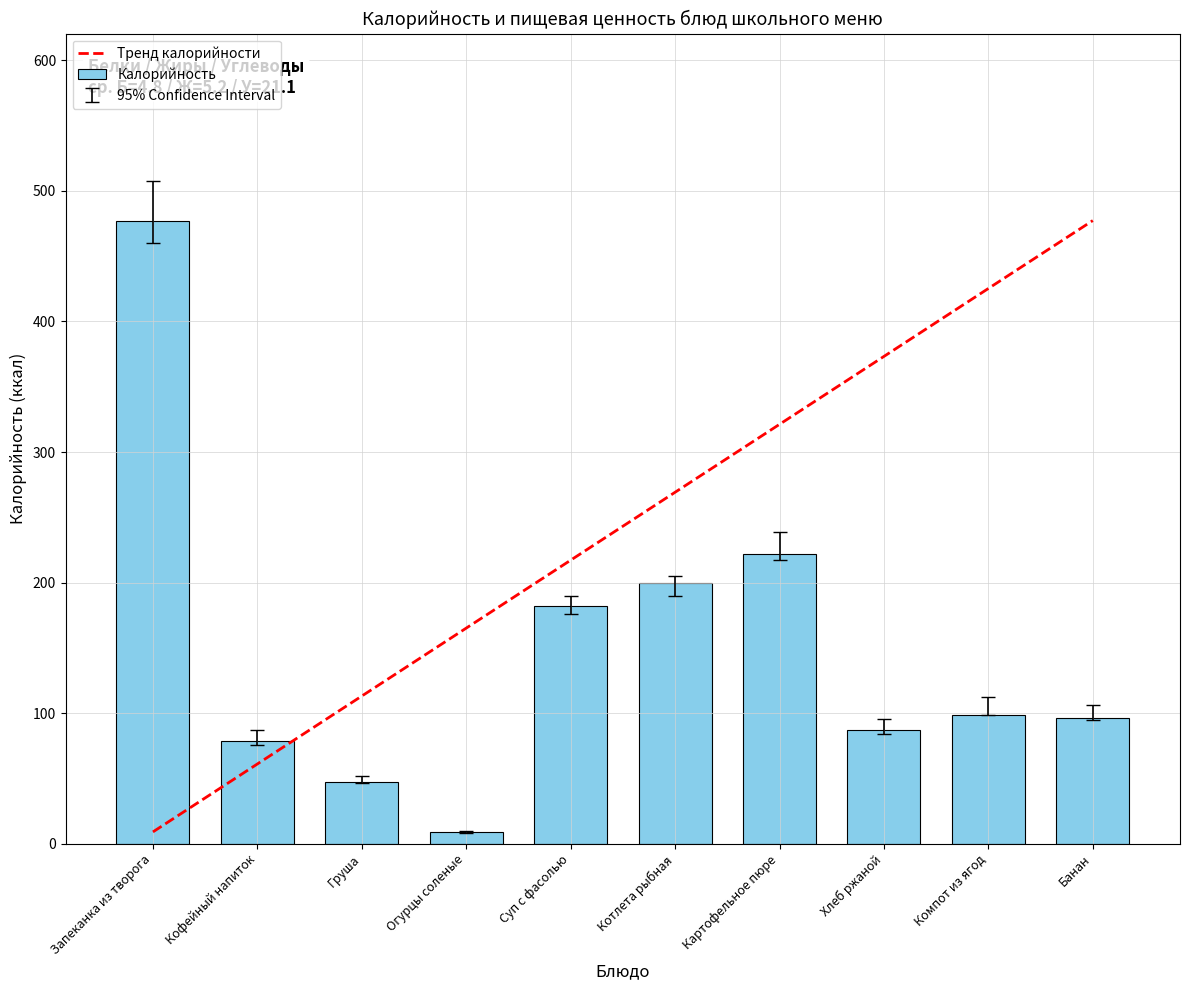

Read the value at Запеканка из творога.

477.3